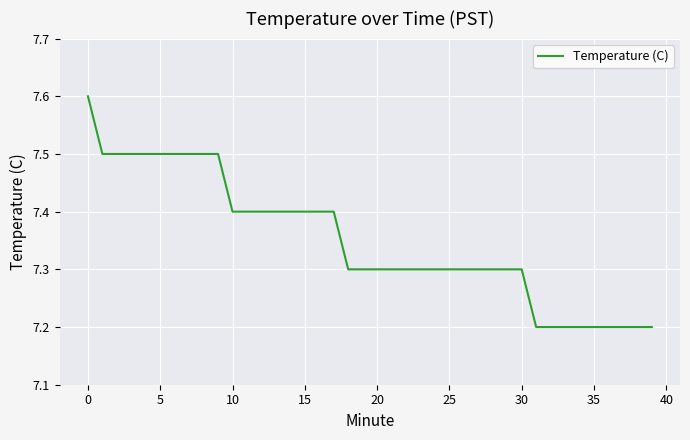

Reading left to right, what are all the values shown in this chart?

7.6	7.5	7.5	7.5	7.5	7.5	7.5	7.5	7.5	7.5	7.4	7.4	7.4	7.4	7.4	7.4	7.4	7.4	7.3	7.3	7.3	7.3	7.3	7.3	7.3	7.3	7.3	7.3	7.3	7.3	7.3	7.2	7.2	7.2	7.2	7.2	7.2	7.2	7.2	7.2